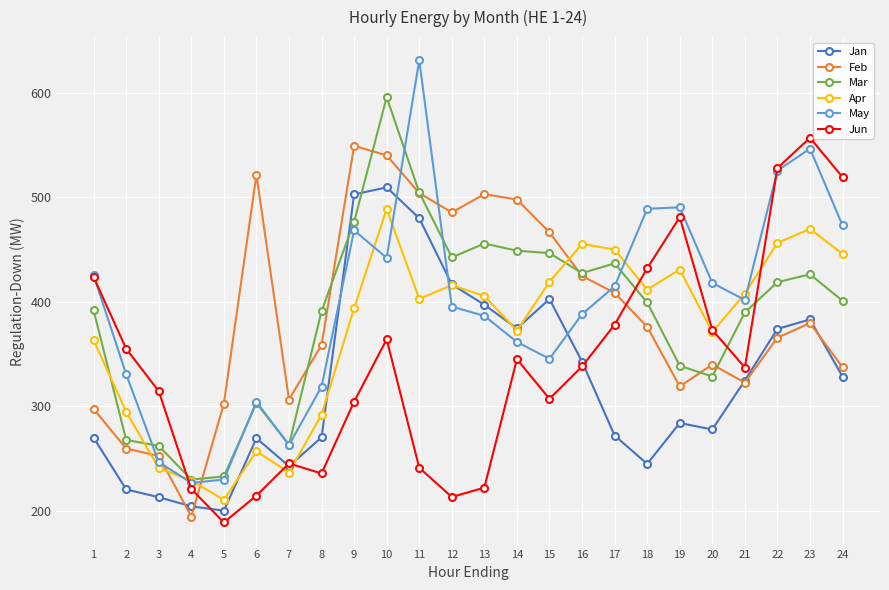

Is the value of Mar at 21 greater than the value of Feb at 19?

Yes